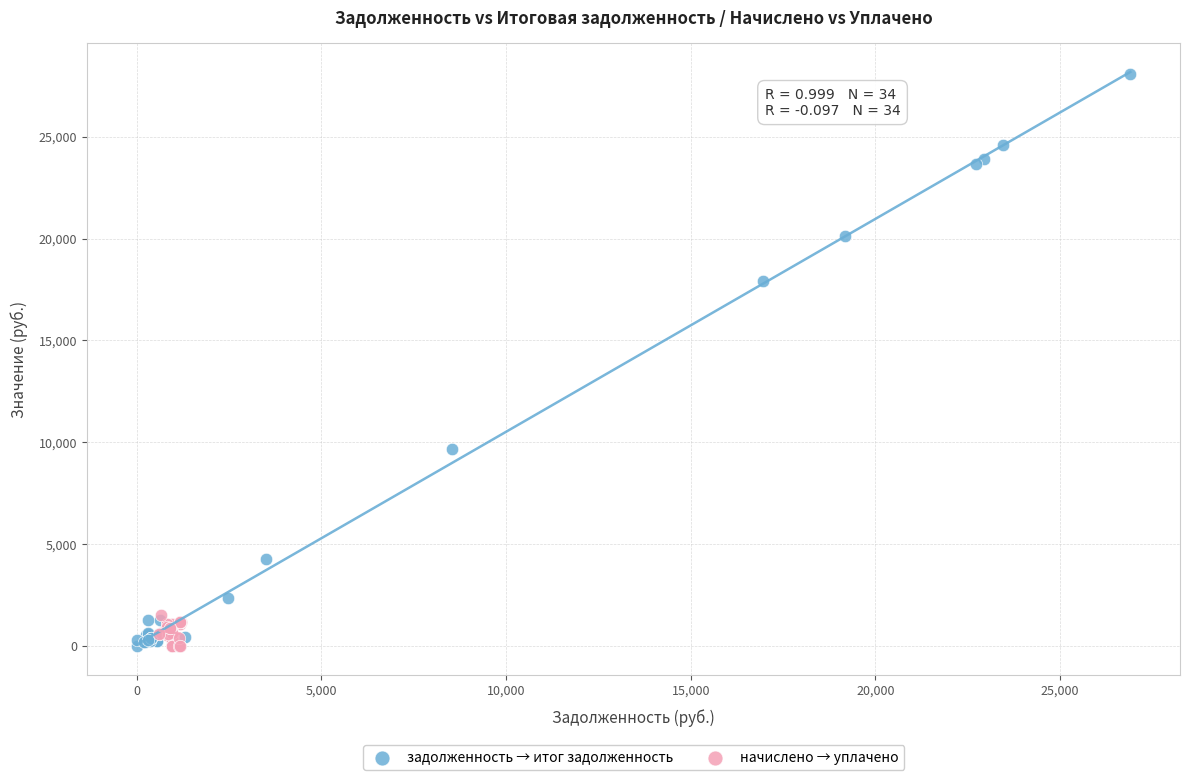

Which series has the widest spread of Y values?

задолженность → итог задолженность